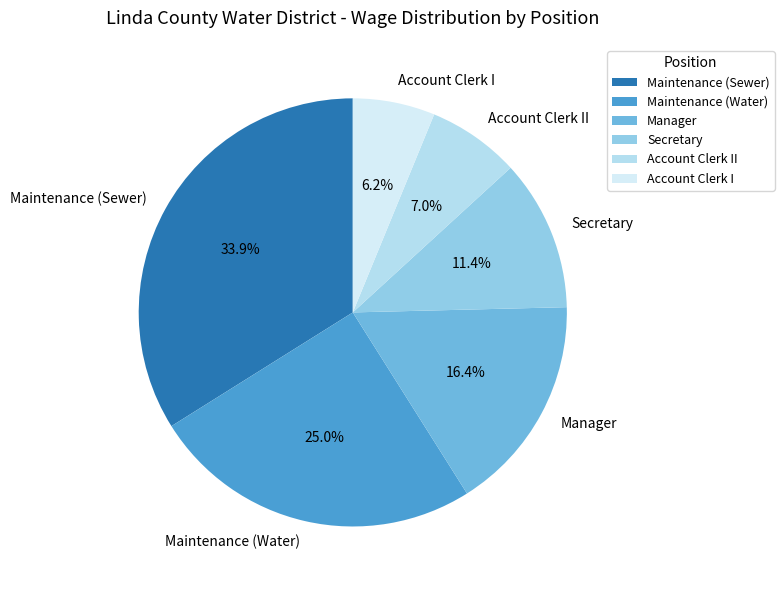

Do Maintenance (Sewer) and Secretary together represent more than half of the pie?

No